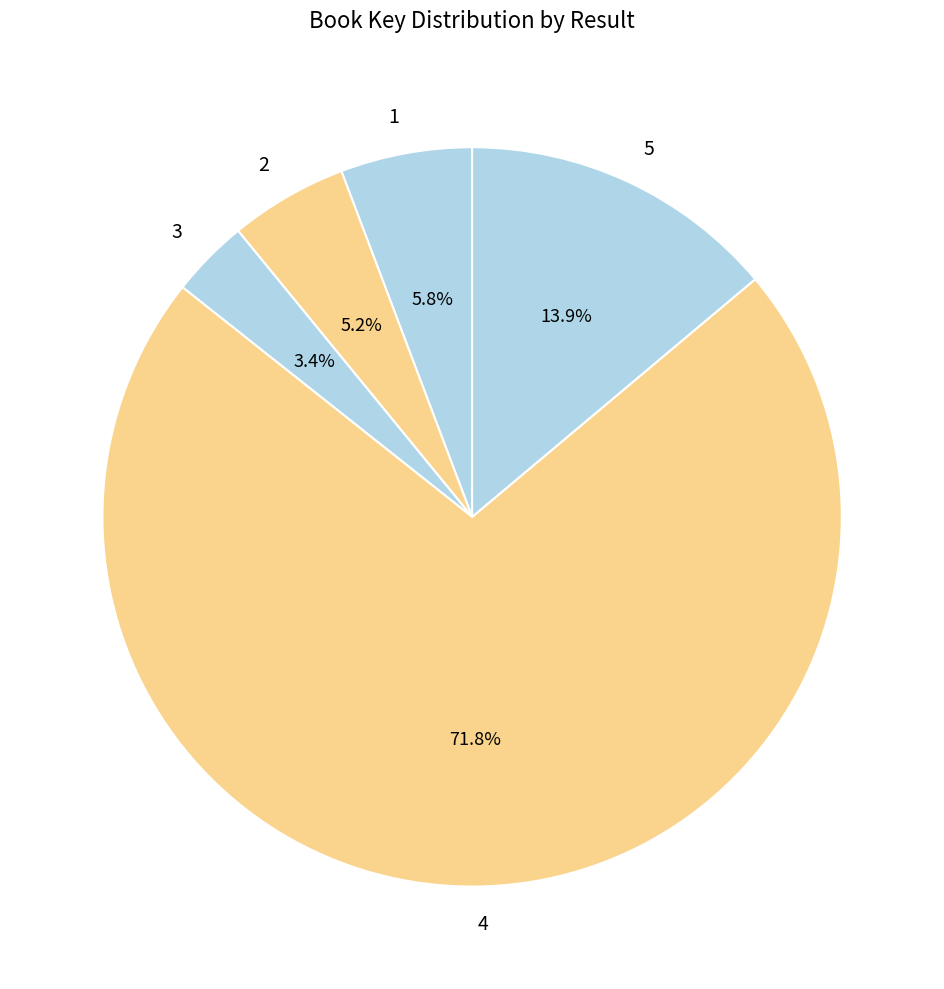

Count the number of slices in the pie.

5